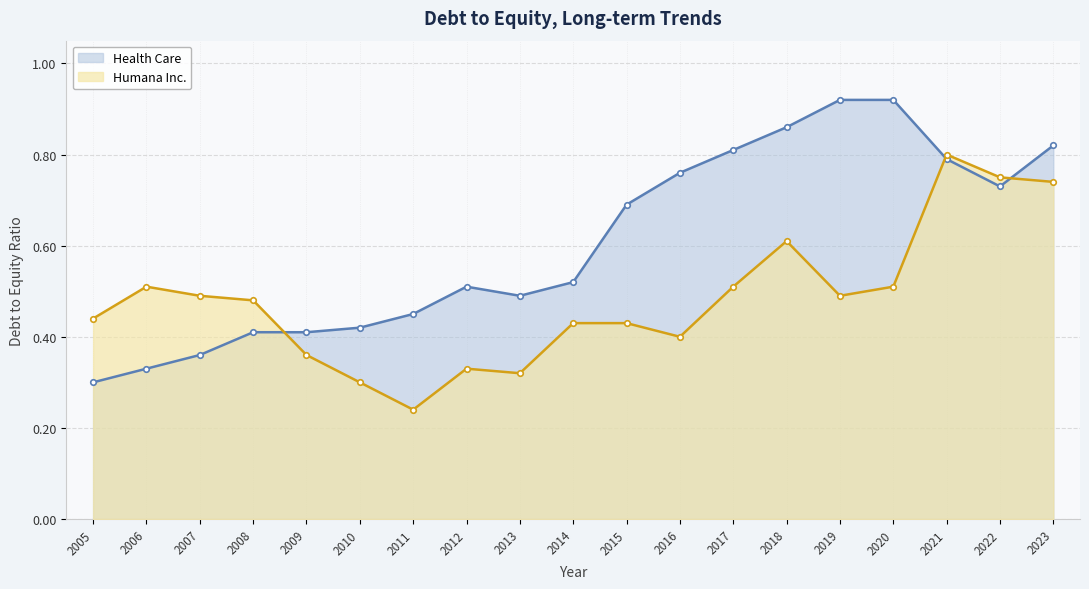

What is the value of the Humana Inc. point at the 18th from the left?

0.8